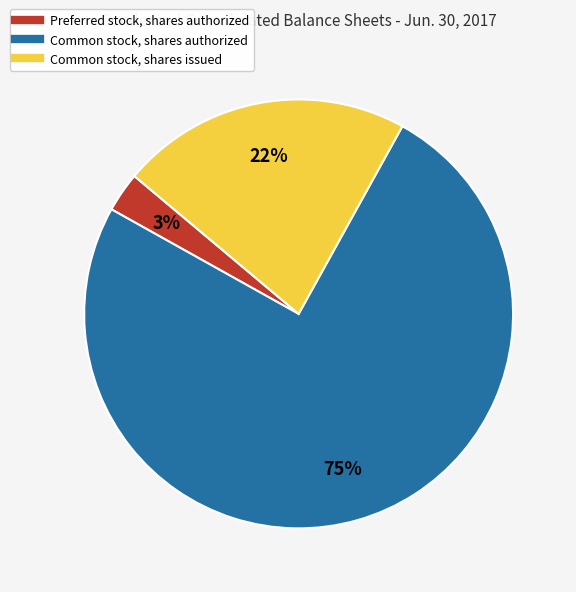

Which category has the biggest portion of the pie?

Common stock, shares authorized